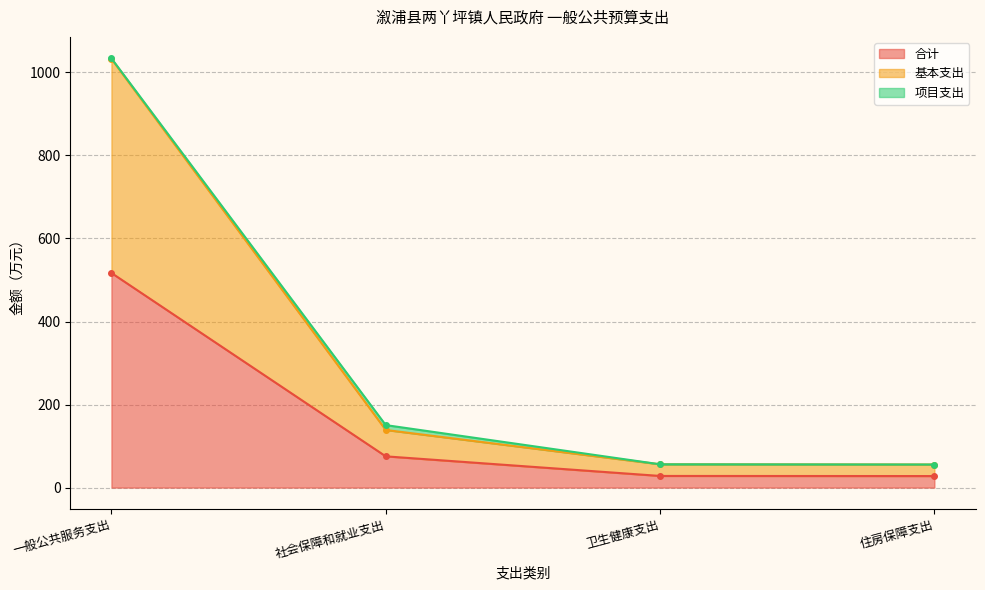

The value of 合计 at 卫生健康支出 is 28.0. True or false?

True